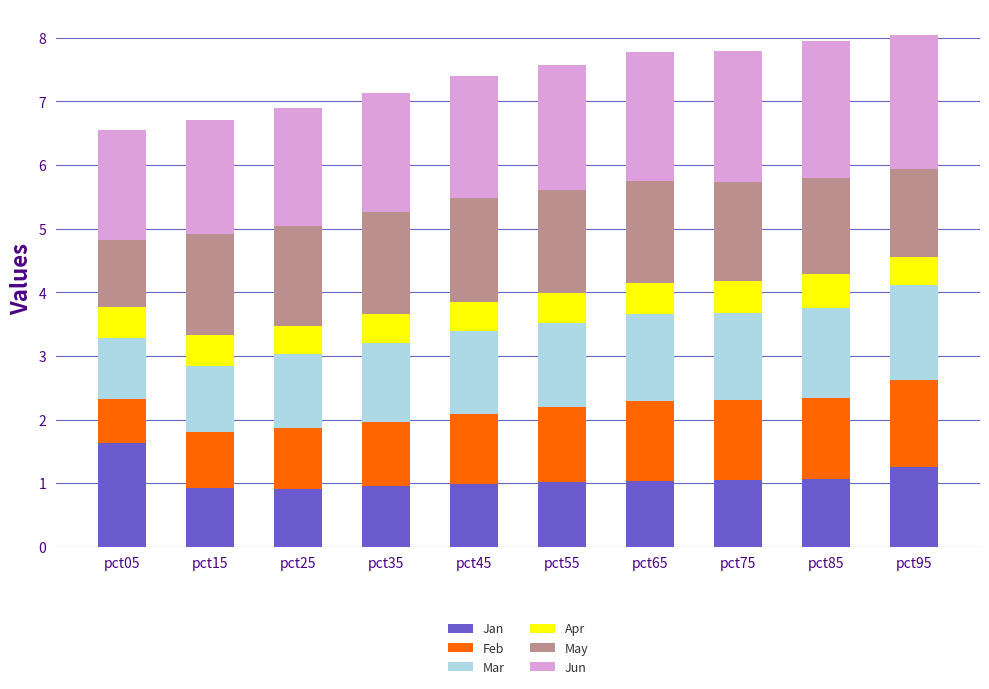

What is the total value across all series at pct55?

7.6